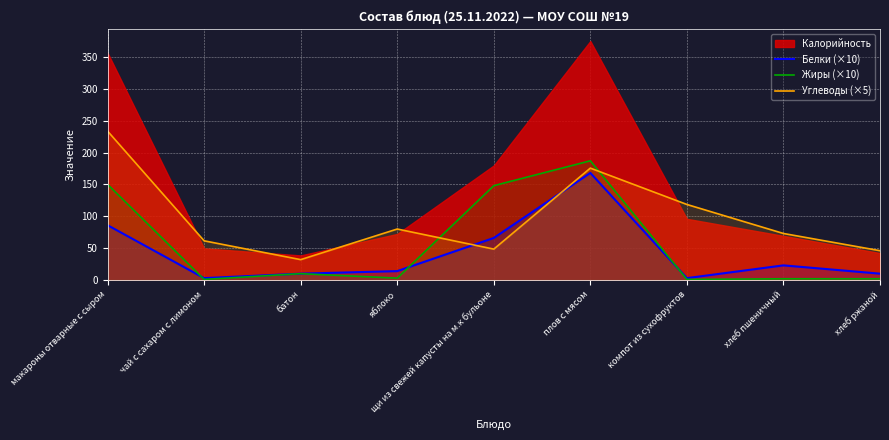

List the labels in order of Жиры (×10) value, smallest first.

чай с сахаром с лимоном, компот из сухофруктов, хлеб пшеничный, хлеб ржаной, яблоко, батон, щи из свежей капусты на м.к бульоне, макароны отварные с сыром, плов с мясом